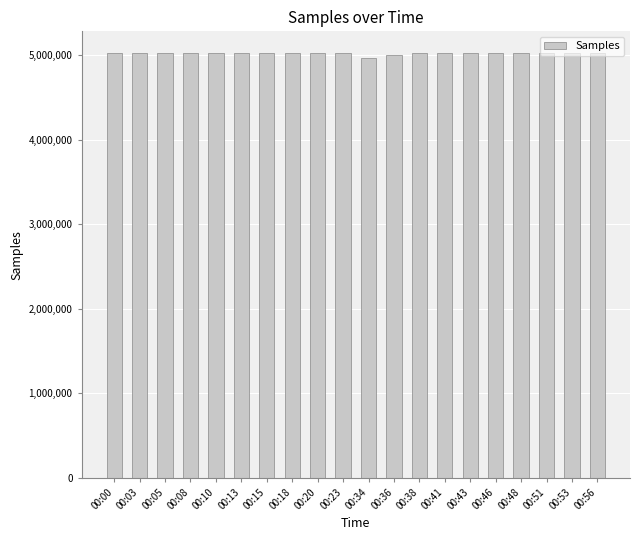

What is the sum of all values?

100541794